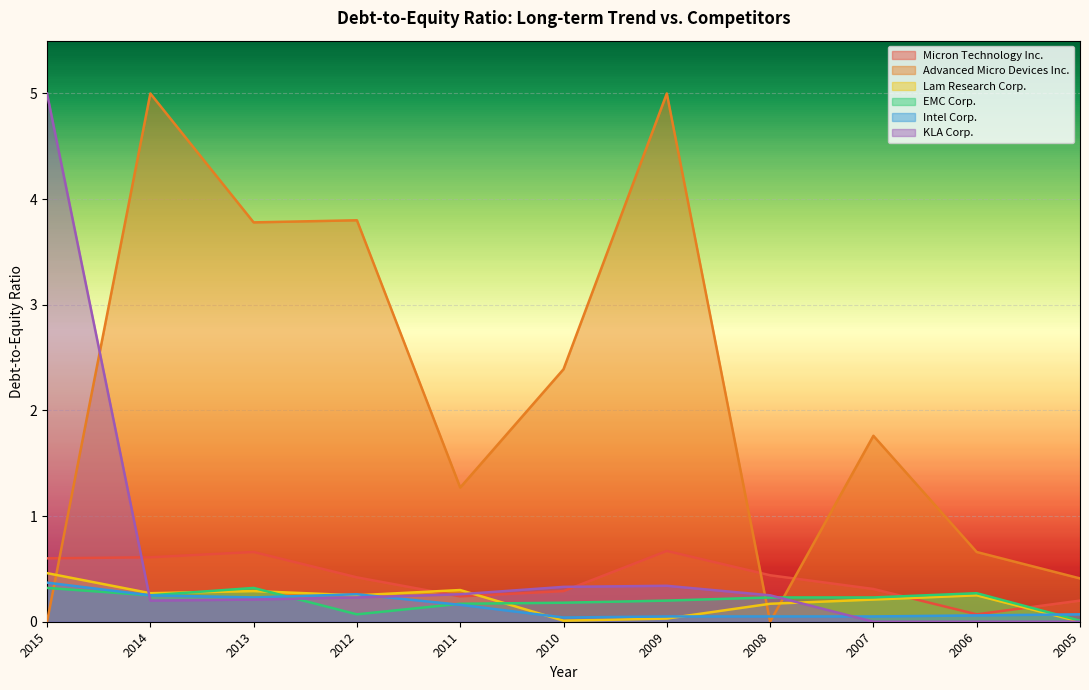

Between 2012 and 2006, which series saw the biggest shift?

Advanced Micro Devices Inc.